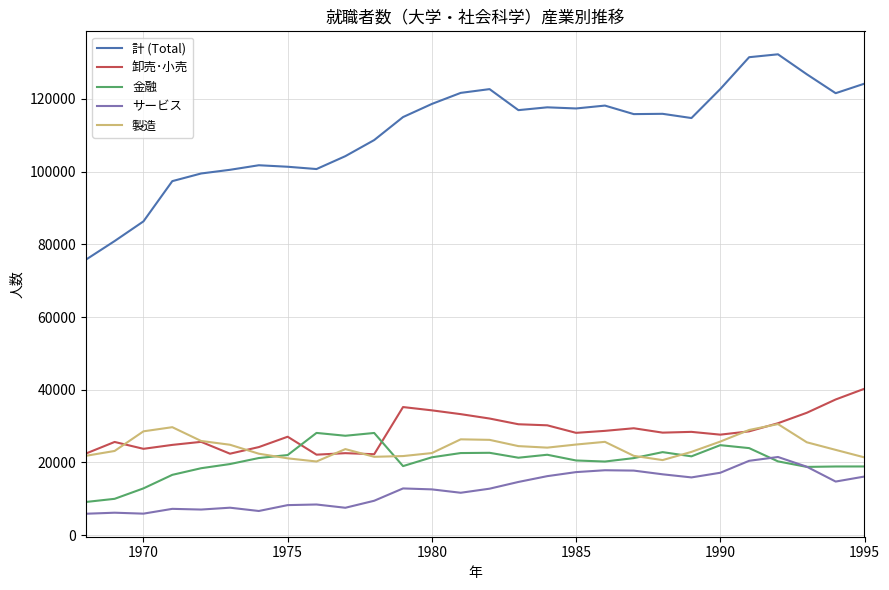

Which series has the largest total across all categories?

計 (Total)